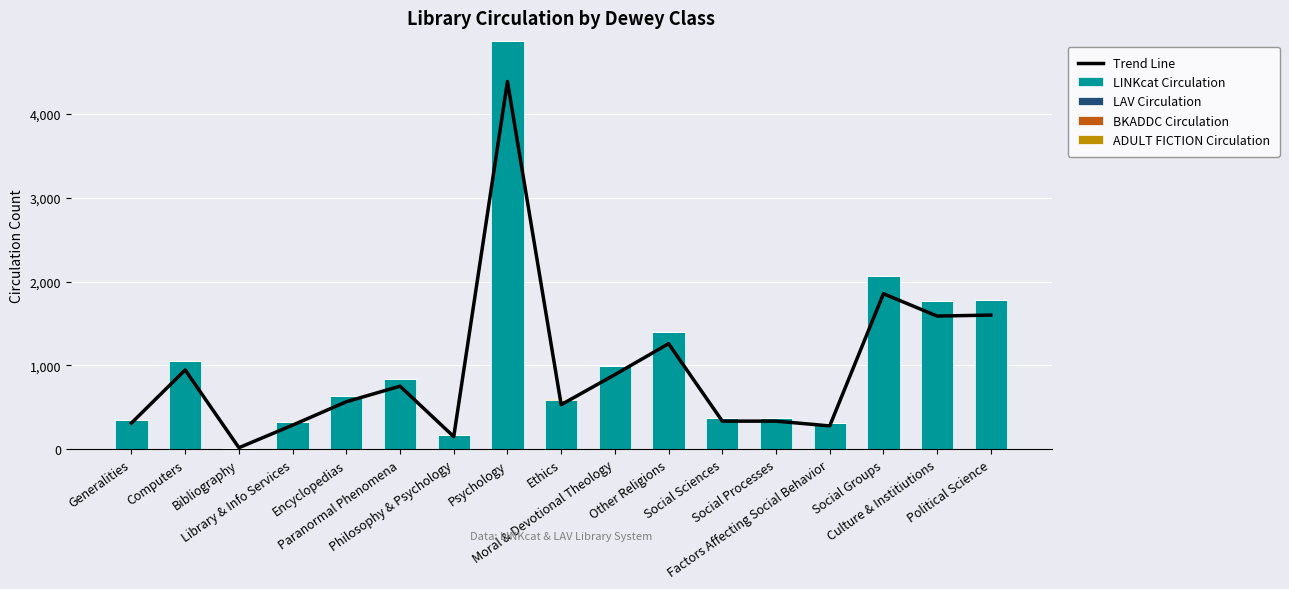

True or false: Trend Line has a value of 65.0 at Philosophy & Psychology.

False